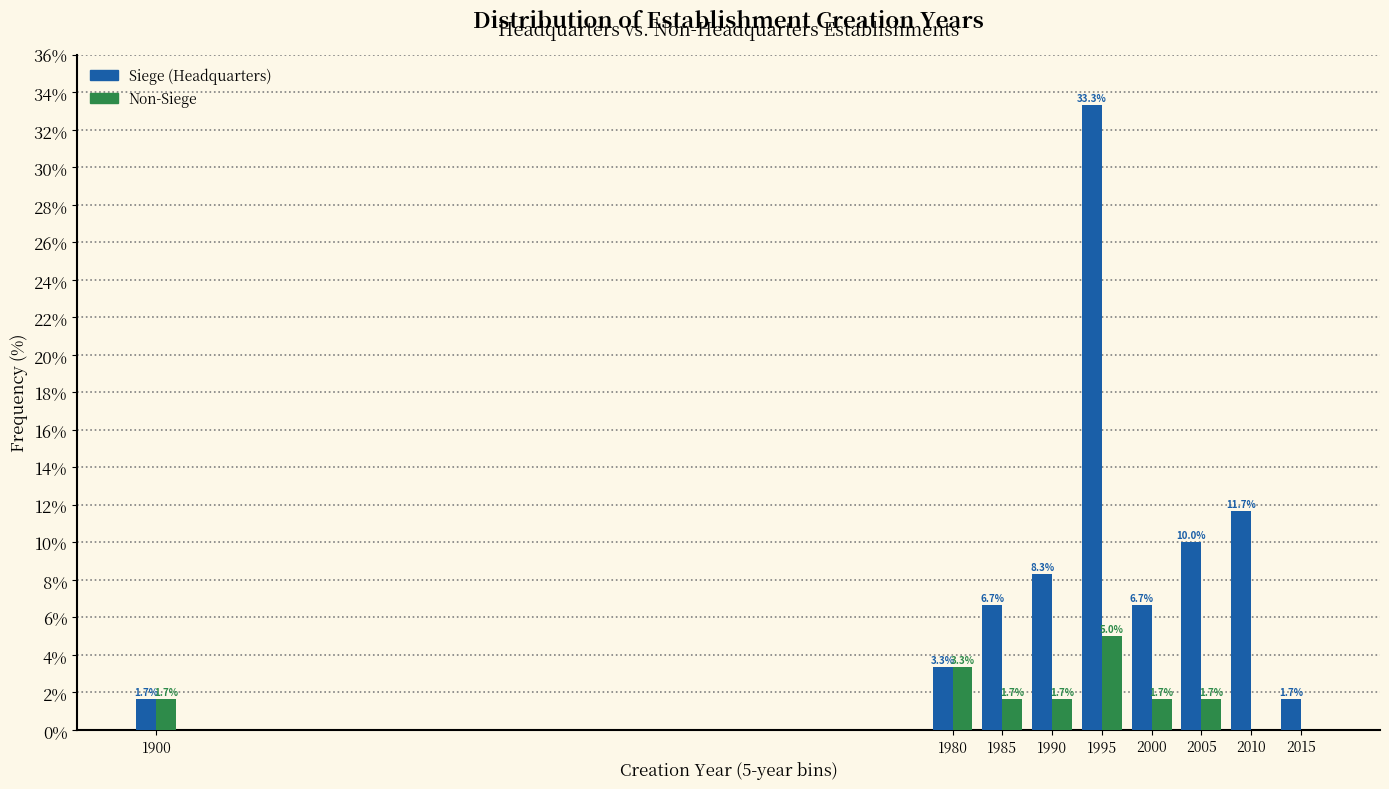

Reading left to right, list all the values displayed in this chart.

Siege: 1900=1.7	1980=3.3	1985=6.7	1990=8.3	1995=33.3	2000=6.7	2005=10.0	2010=11.7	2015=1.7
Non-Siege: 1900=1.7	1980=3.3	1985=1.7	1990=1.7	1995=5.0	2000=1.7	2005=1.7	2010=0.0	2015=0.0